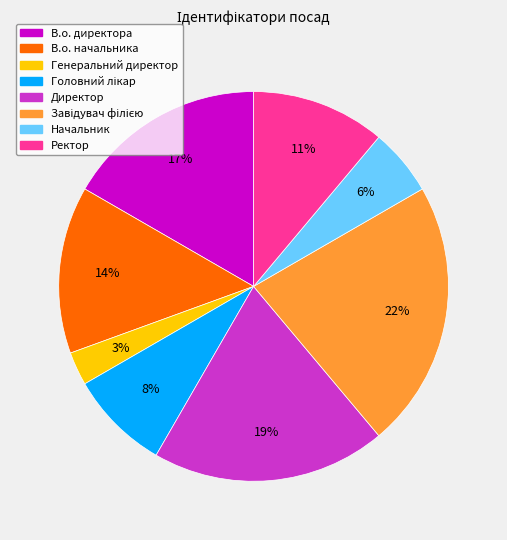

To the nearest percent, what portion does Директор represent?

19%